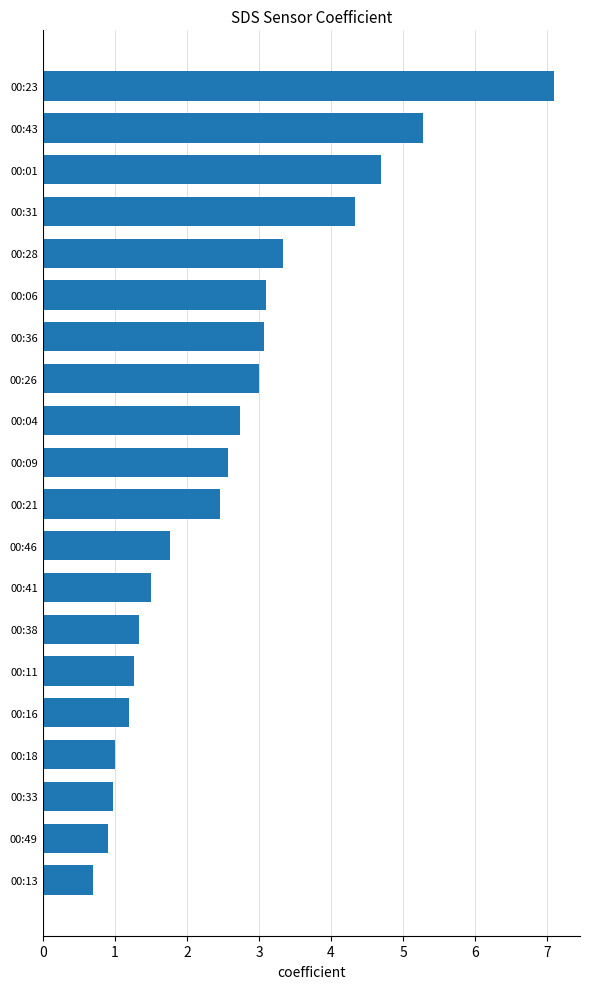

Approximately how many times larger is the value at 00:16 compared to 00:09?

0.5